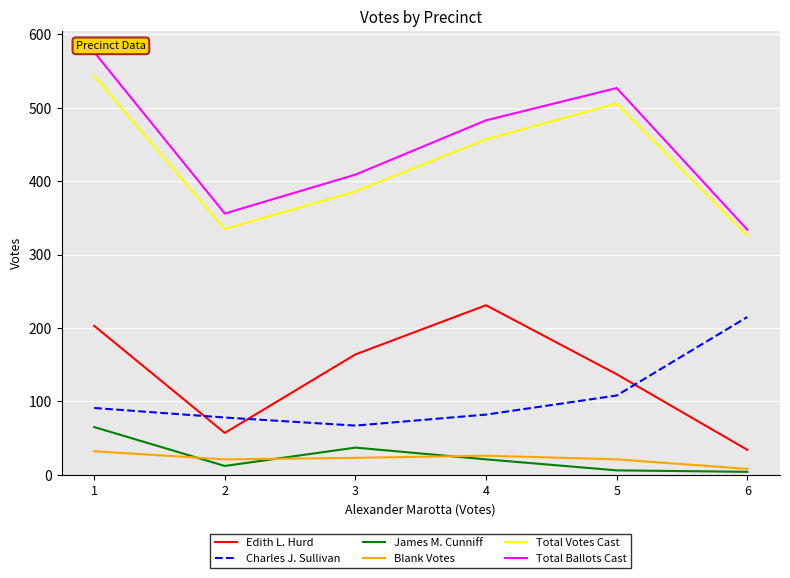

How many interior local peaks does the James M. Cunniff series have?

1